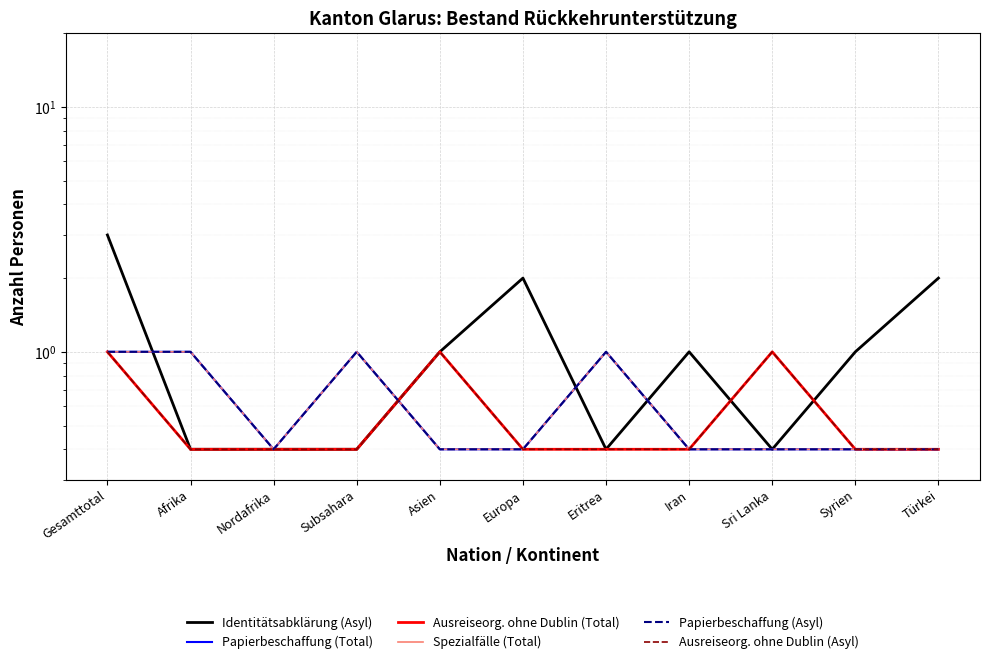

What is the label of the 9th point from the left?

Sri Lanka